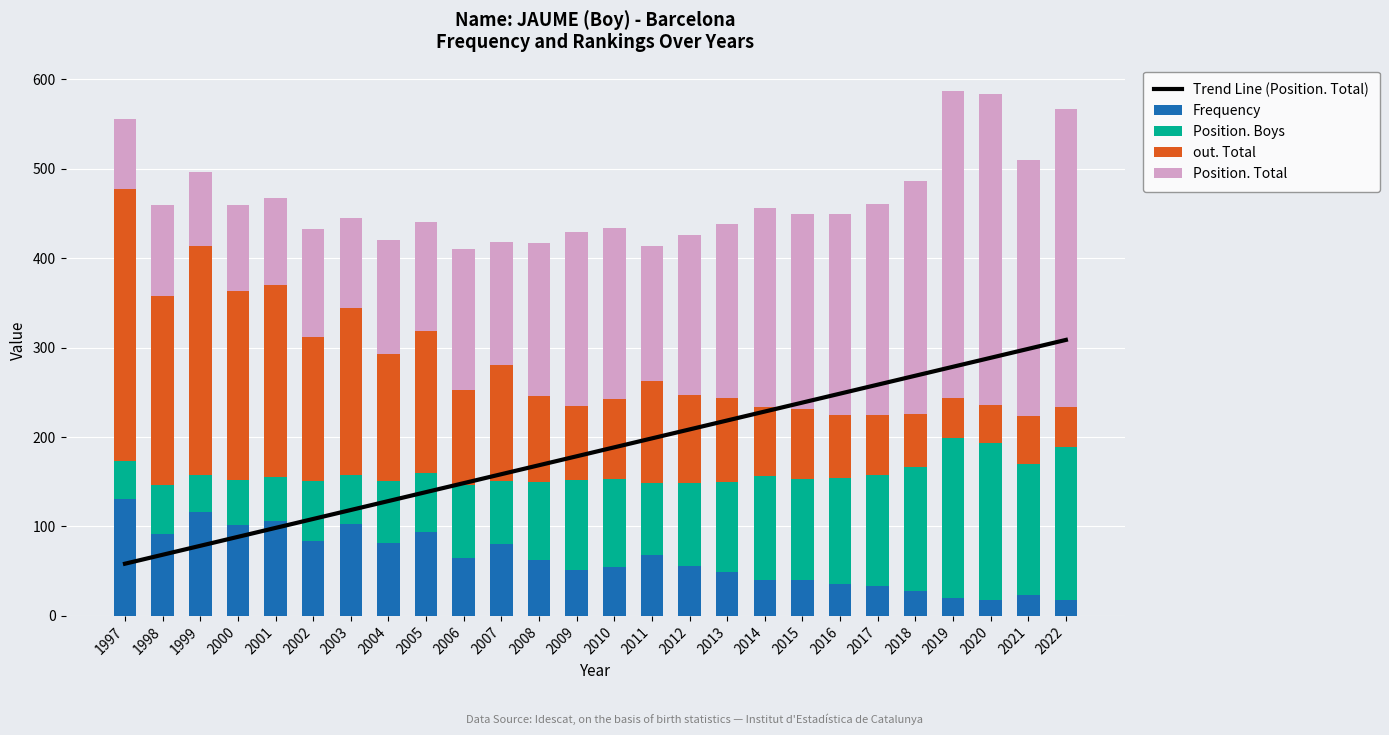

Read the Position. Boys value at 2006.

81.0